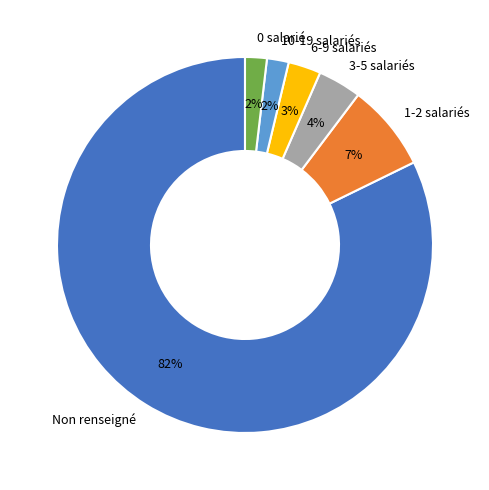

What is the largest slice in the pie chart?

Non renseigné